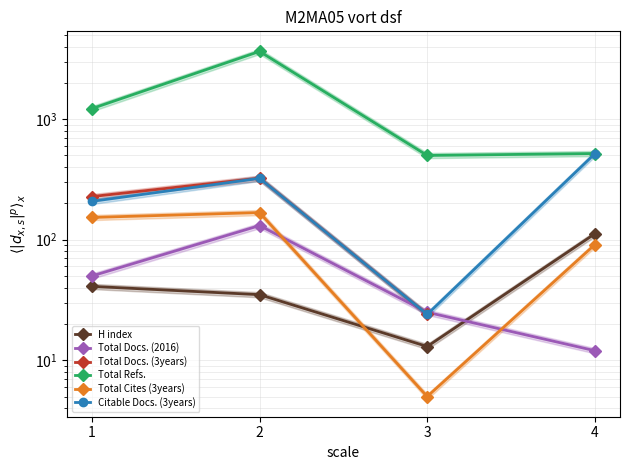

True or false: Total Refs. and Total Cites (3years) cross at least once.

False